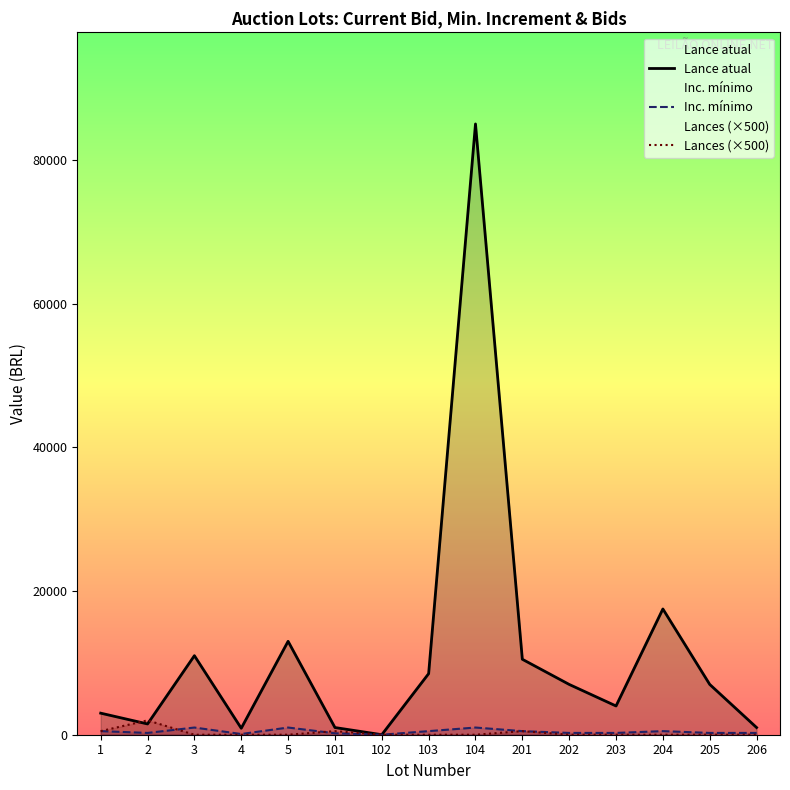

Rank the categories by Lances (×500) value from highest to lowest.

2, 1, 101, 201, 3, 4, 5, 102, 103, 104, 202, 203, 204, 205, 206